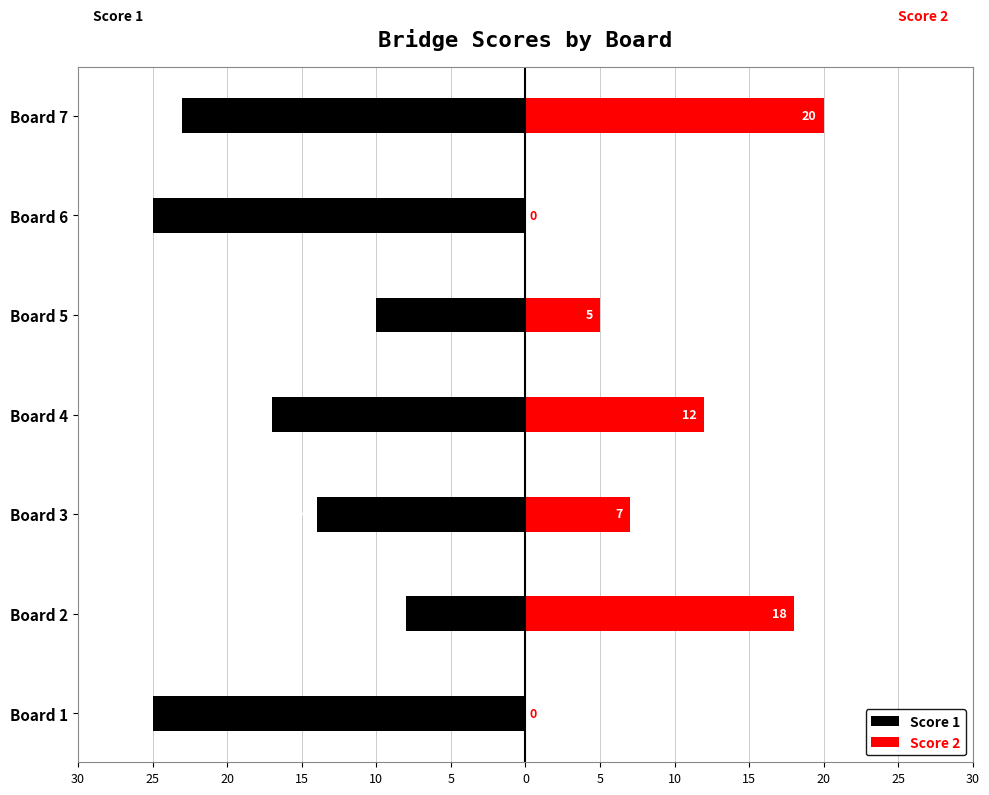

Is it true that Score 2 equals 12 at Board 4?

True